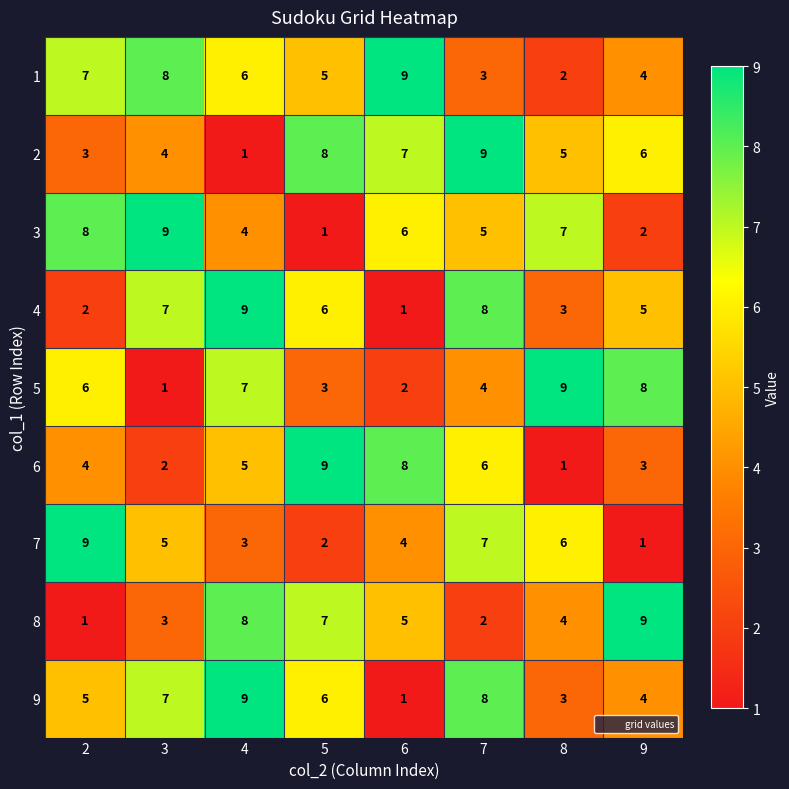

What is the greatest value displayed?

9